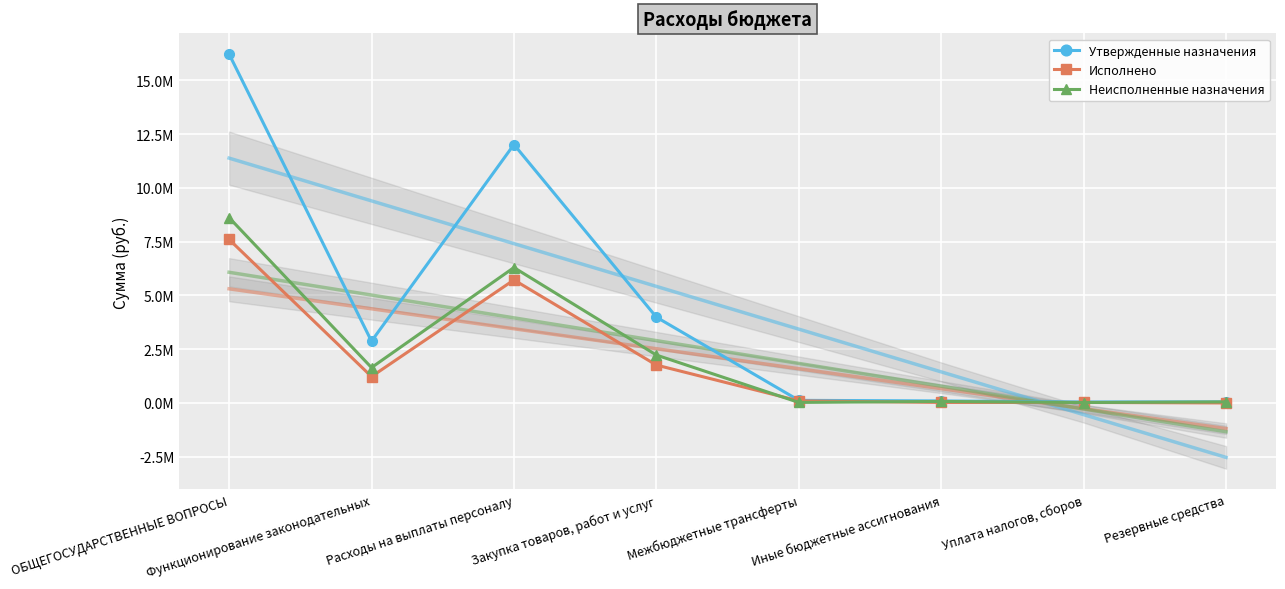

Which series has the largest range (max minus min)?

Утвержденные назначения